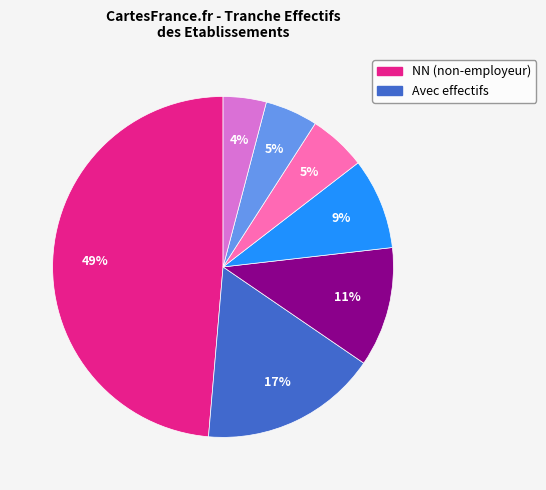

Is there any slice that represents more than half of the pie?

No